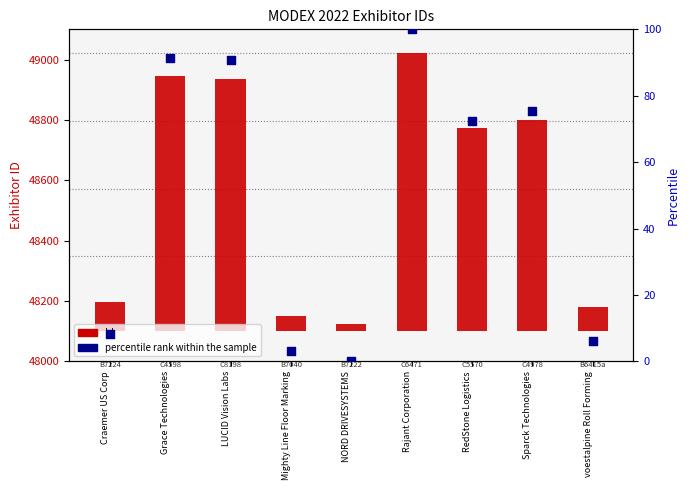

Which series has the largest total across all categories?

Id